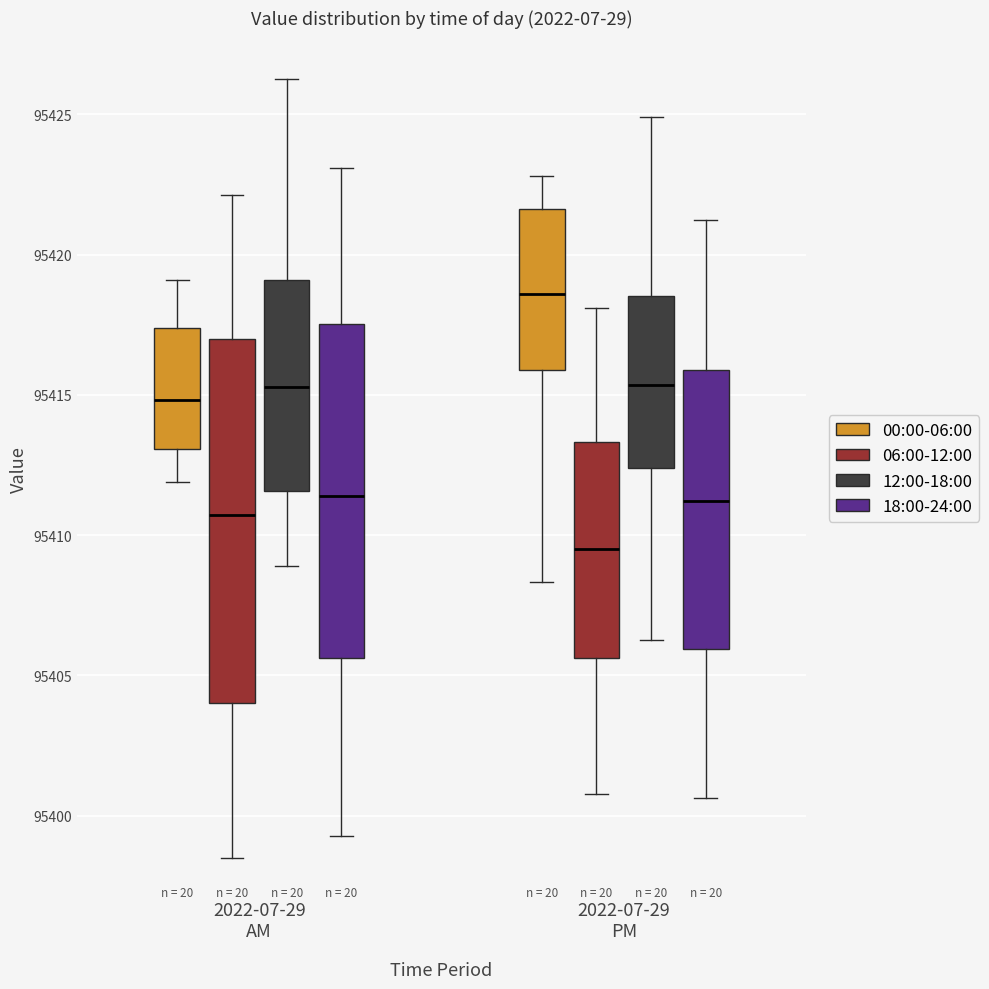

Where is the upper edge of the box for 2022-07-29 PM (06:00-12:00) on the y-axis? The values are not printed on the chart, so give them approximately, as read against the axis.

95413.5